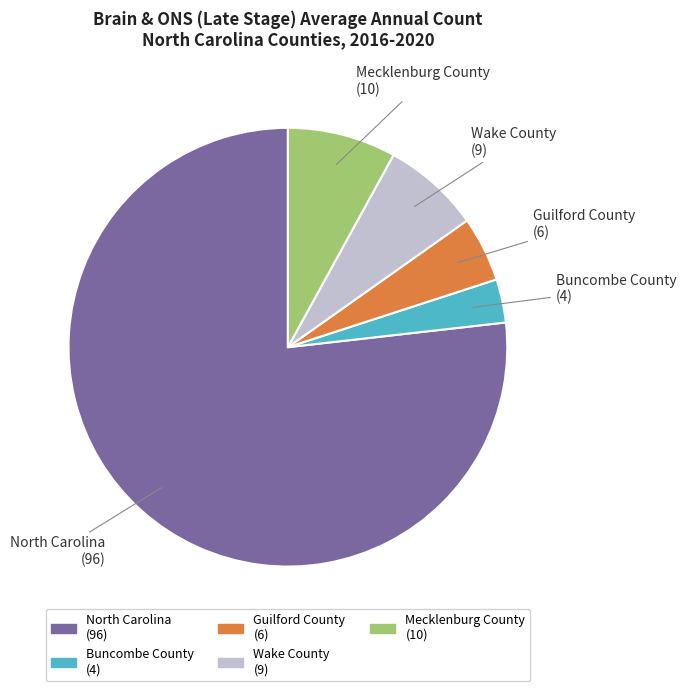

Count the number of slices in the pie.

5